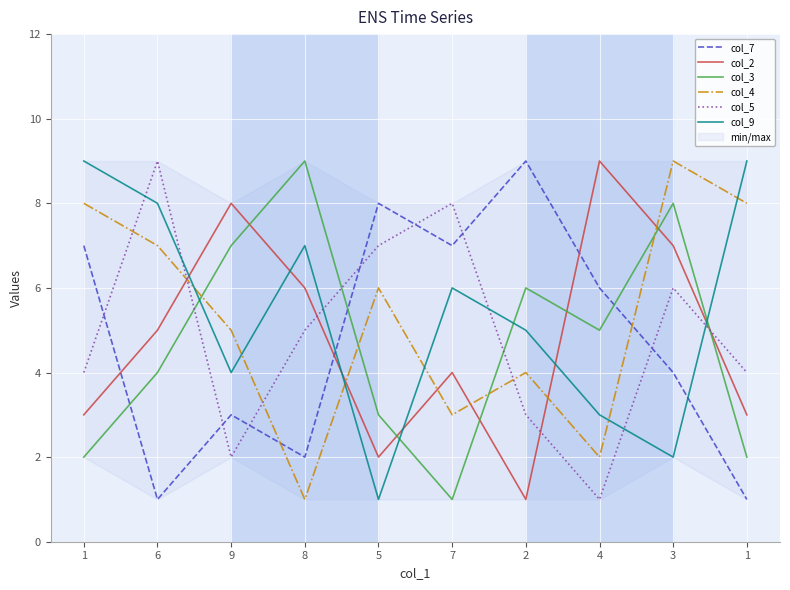

Reading left to right, list all the values displayed in this chart.

col_7: 1=7	6=1	9=3	8=2	5=8	7=7	2=9	4=6	3=4	1=1
col_2: 1=3	6=5	9=8	8=6	5=2	7=4	2=1	4=9	3=7	1=3
col_3: 1=2	6=4	9=7	8=9	5=3	7=1	2=6	4=5	3=8	1=2
col_4: 1=8	6=7	9=5	8=1	5=6	7=3	2=4	4=2	3=9	1=8
col_5: 1=4	6=9	9=2	8=5	5=7	7=8	2=3	4=1	3=6	1=4
col_9: 1=9	6=8	9=4	8=7	5=1	7=6	2=5	4=3	3=2	1=9